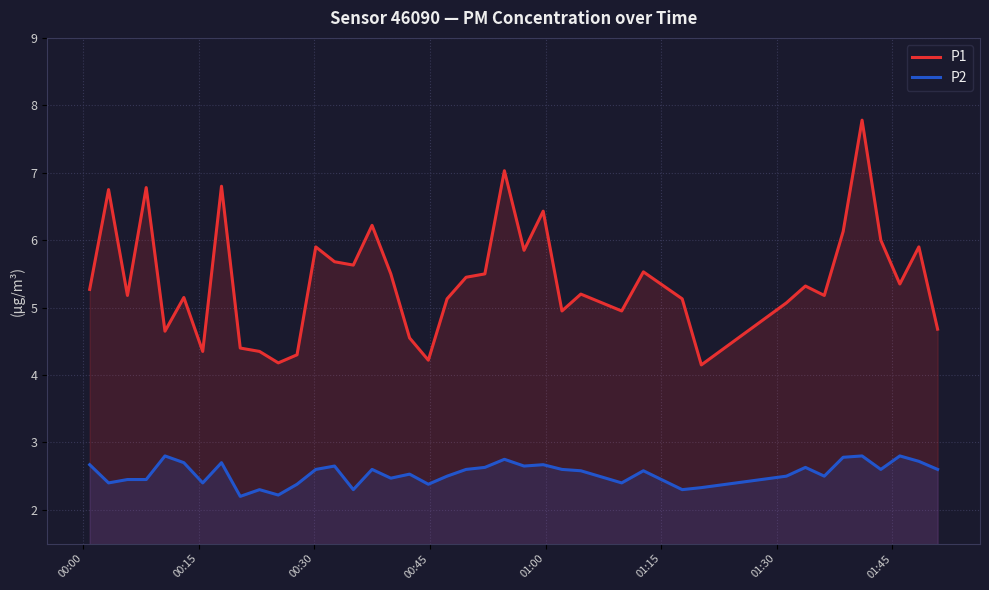

Rank the series by their maximum value, from lowest to highest.

P2, P1